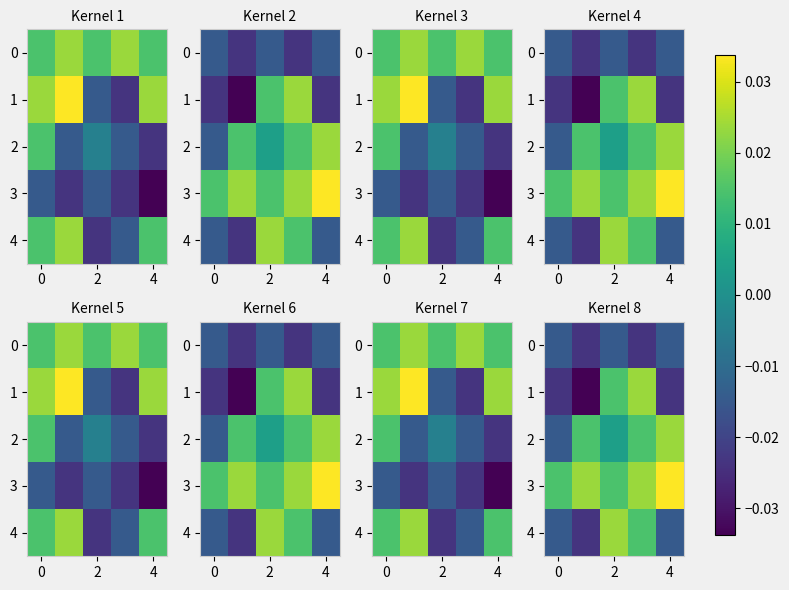

How many data points does each series have?

5